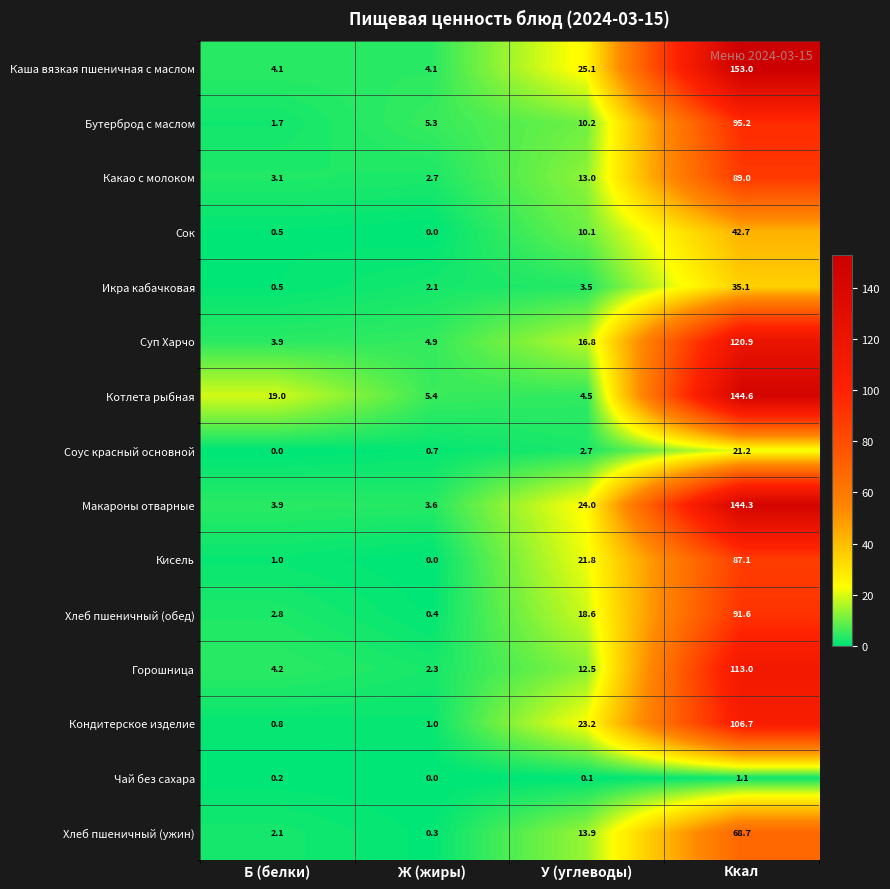

What is the difference between the maximum and minimum values in the Чай без сахара series?

1.1